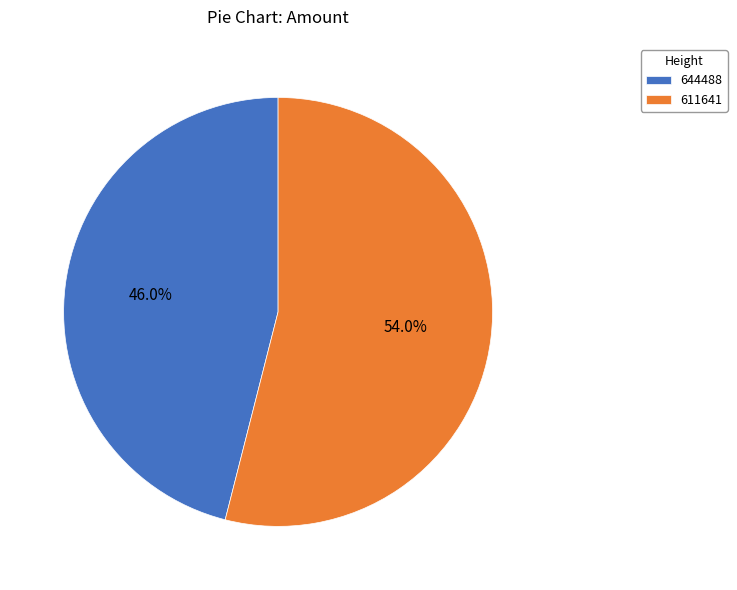

True or false: 644488 accounts for 32% of the total.

False